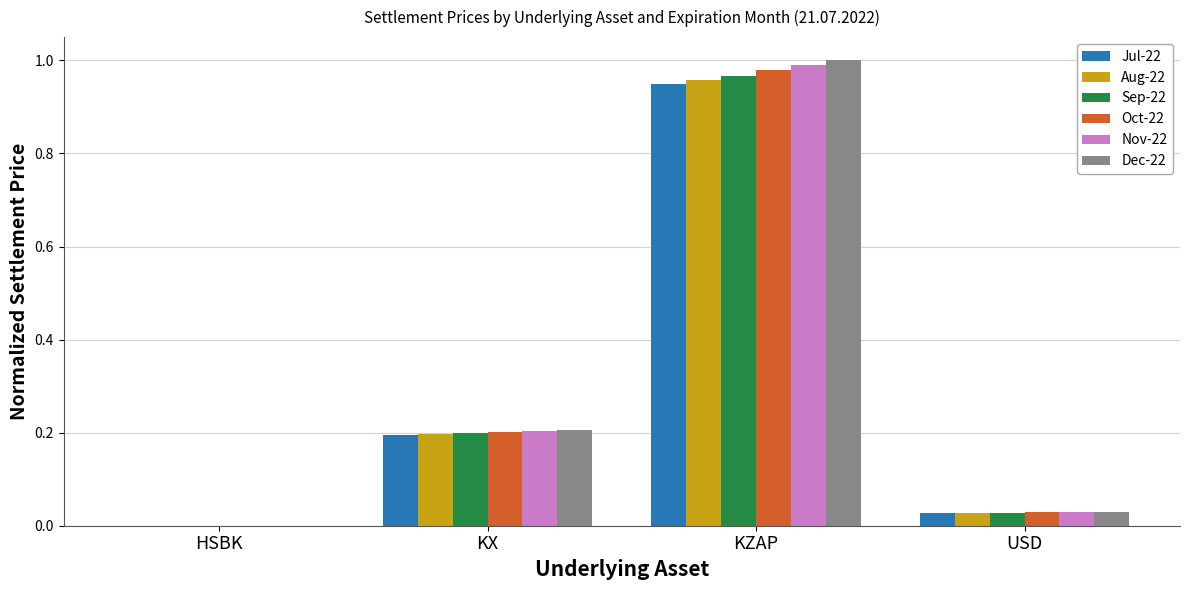

The value of Dec-22 at KX is 0.2. True or false?

True